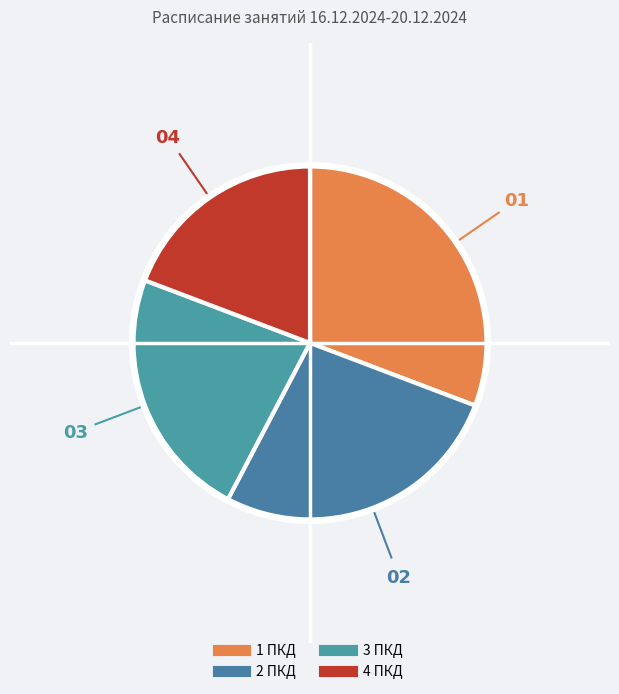

What percentage is the 4 ПКД slice, to the nearest percent?

19%